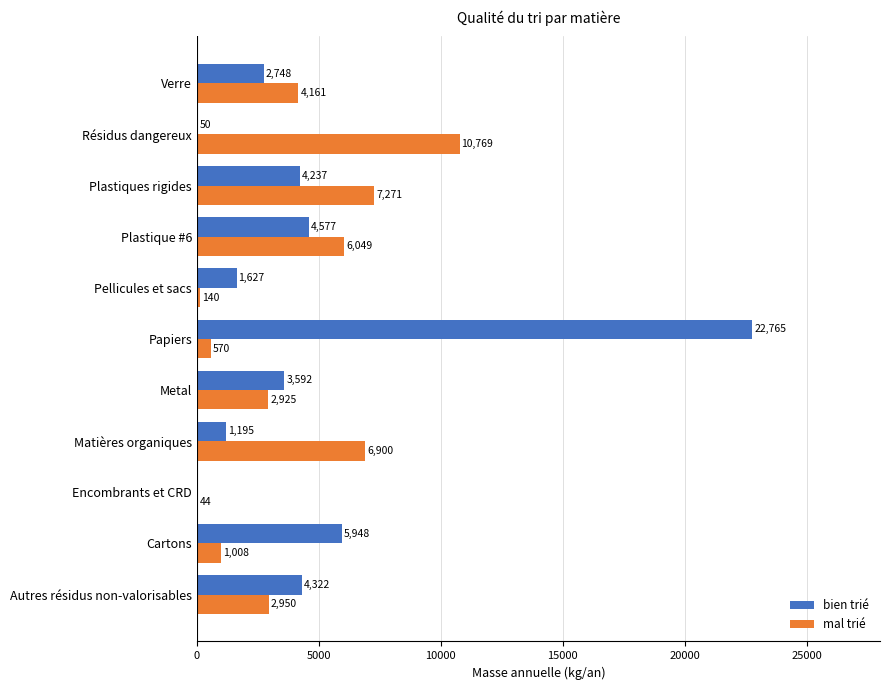

Is the value of mal trié at Plastiques rigides greater than the value of bien trié at Encombrants et CRD?

Yes